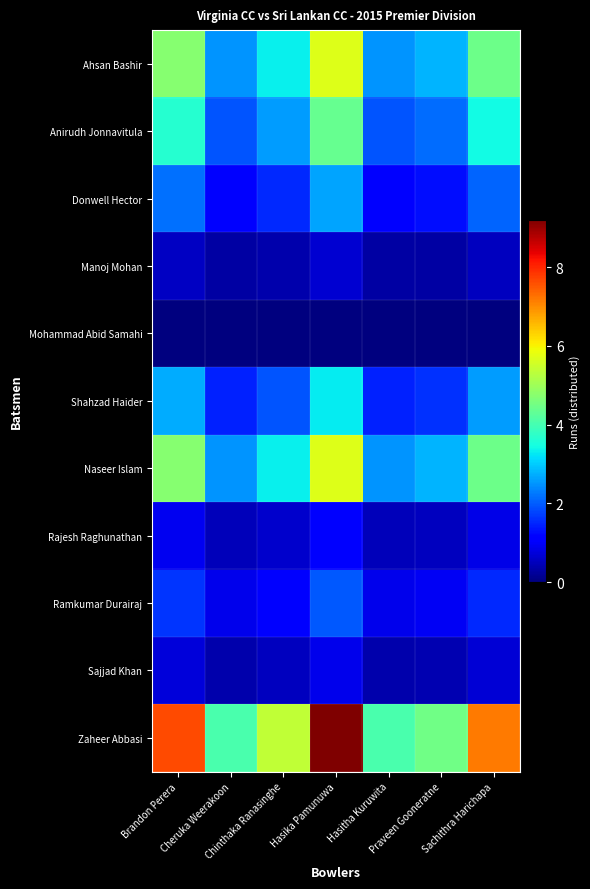

Reading right to left, what are all the values shown in this chart?

Ahsan Bashir: Sachithra Harichapa=4.4	Praveen Gooneratne=2.8	Hasitha Kuruwita=2.5	Hasika Pamunuwa=5.7	Chinthaka Ranasinghe=3.3	Cheruka Weerakoon=2.5	Brandon Perera=4.7
Anirudh Jonnavitula: Sachithra Harichapa=3.4	Praveen Gooneratne=2.1	Hasitha Kuruwita=1.9	Hasika Pamunuwa=4.4	Chinthaka Ranasinghe=2.6	Cheruka Weerakoon=1.9	Brandon Perera=3.6
Donwell Hector: Sachithra Harichapa=2.1	Praveen Gooneratne=1.3	Hasitha Kuruwita=1.2	Hasika Pamunuwa=2.6	Chinthaka Ranasinghe=1.5	Cheruka Weerakoon=1.2	Brandon Perera=2.2
Manoj Mohan: Sachithra Harichapa=0.5	Praveen Gooneratne=0.3	Hasitha Kuruwita=0.3	Hasika Pamunuwa=0.7	Chinthaka Ranasinghe=0.4	Cheruka Weerakoon=0.3	Brandon Perera=0.5
Mohammad Abid Samahi: Sachithra Harichapa=0.0	Praveen Gooneratne=0.0	Hasitha Kuruwita=0.0	Hasika Pamunuwa=0.0	Chinthaka Ranasinghe=0.0	Cheruka Weerakoon=0.0	Brandon Perera=0.0
Shahzad Haider: Sachithra Harichapa=2.6	Praveen Gooneratne=1.6	Hasitha Kuruwita=1.4	Hasika Pamunuwa=3.3	Chinthaka Ranasinghe=1.9	Cheruka Weerakoon=1.4	Brandon Perera=2.7
Naseer Islam: Sachithra Harichapa=4.4	Praveen Gooneratne=2.8	Hasitha Kuruwita=2.5	Hasika Pamunuwa=5.7	Chinthaka Ranasinghe=3.3	Cheruka Weerakoon=2.5	Brandon Perera=4.7
Rajesh Raghunathan: Sachithra Harichapa=0.9	Praveen Gooneratne=0.5	Hasitha Kuruwita=0.5	Hasika Pamunuwa=1.1	Chinthaka Ranasinghe=0.6	Cheruka Weerakoon=0.5	Brandon Perera=0.9
Ramkumar Durairaj: Sachithra Harichapa=1.5	Praveen Gooneratne=1.0	Hasitha Kuruwita=0.9	Hasika Pamunuwa=2.0	Chinthaka Ranasinghe=1.2	Cheruka Weerakoon=0.9	Brandon Perera=1.6
Sajjad Khan: Sachithra Harichapa=0.7	Praveen Gooneratne=0.4	Hasitha Kuruwita=0.4	Hasika Pamunuwa=0.9	Chinthaka Ranasinghe=0.5	Cheruka Weerakoon=0.4	Brandon Perera=0.7
Zaheer Abbasi: Sachithra Harichapa=7.2	Praveen Gooneratne=4.5	Hasitha Kuruwita=4.0	Hasika Pamunuwa=9.2	Chinthaka Ranasinghe=5.4	Cheruka Weerakoon=4.0	Brandon Perera=7.6